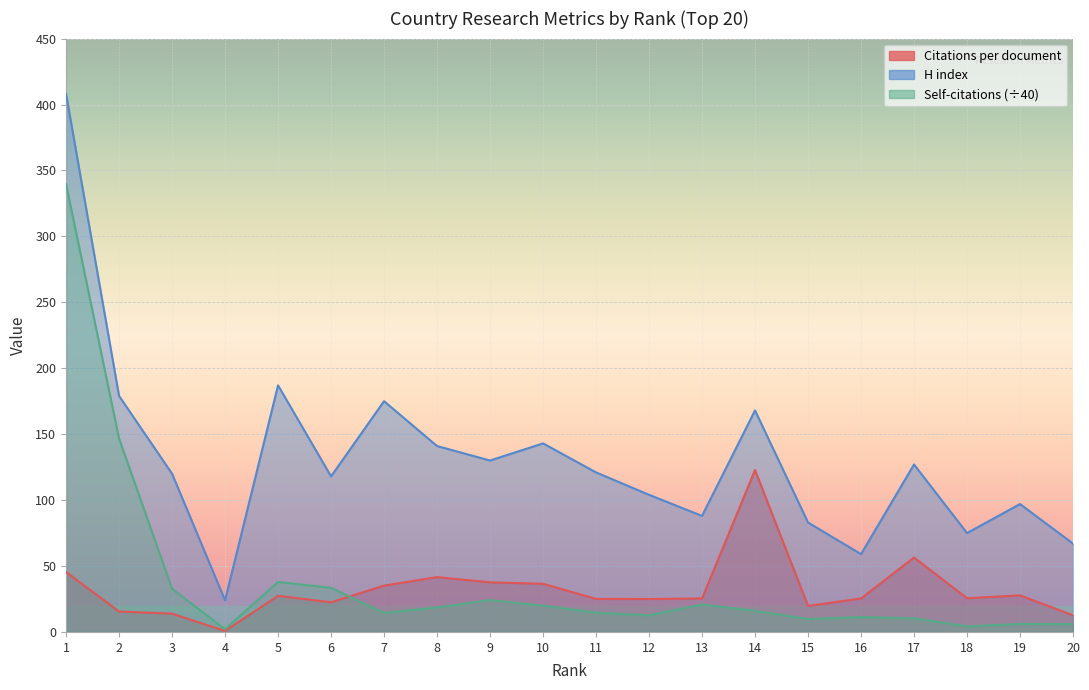

Reading left to right, list all the values displayed in this chart.

Citations per document: 45.4	15.5	13.9	0.8	27.4	22.5	35.1	41.6	37.6	36.5	25.1	24.9	25.4	122.8	19.8	25.4	56.5	25.6	27.7	12.7
H index: 408.0	179.0	120.0	24.0	187.0	118.0	175.0	141.0	130.0	143.0	121.0	104.0	88.0	168.0	83.0	59.0	127.0	75.0	97.0	67.0
Self-citations (scaled): 339.7	146.8	32.7	2.1	38.0	33.4	14.4	18.6	24.1	19.9	14.6	12.6	20.8	16.0	9.8	11.3	10.3	4.2	6.0	6.0